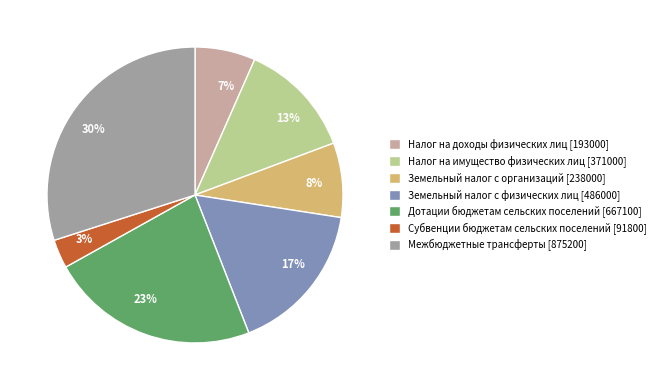

Between Дотации бюджетам сельских поселений [667100] and Субвенции бюджетам сельских поселений [91800], which is larger?

Дотации бюджетам сельских поселений [667100]